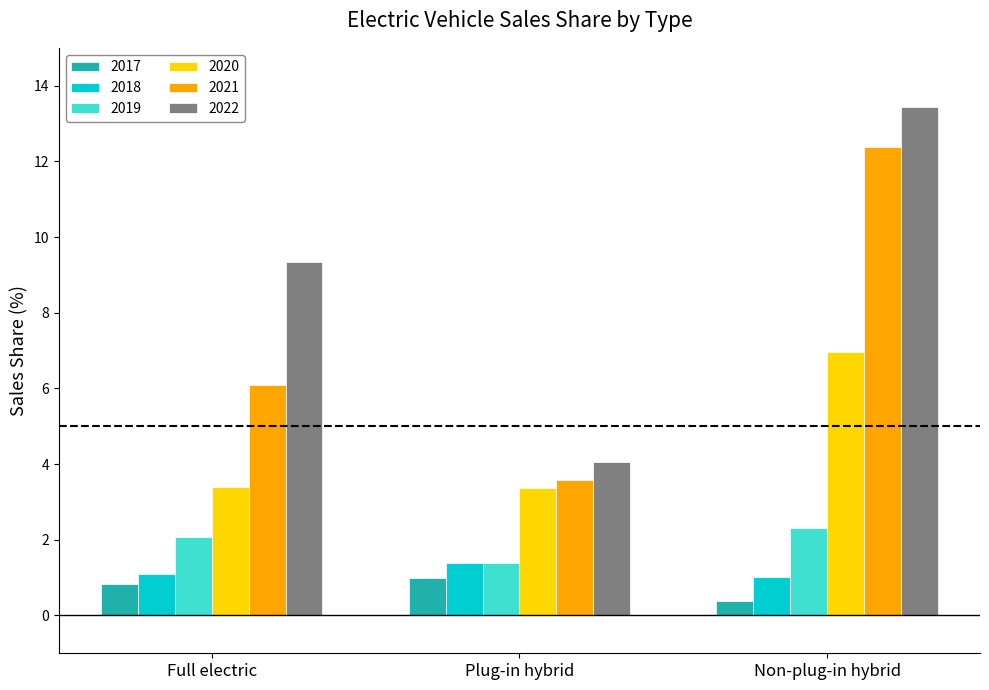

Does the chart contain stacked bars?

No